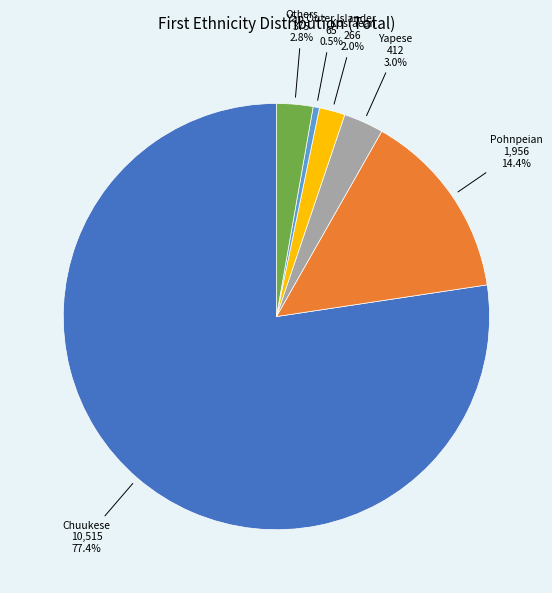

Does any single category account for the majority?

Yes